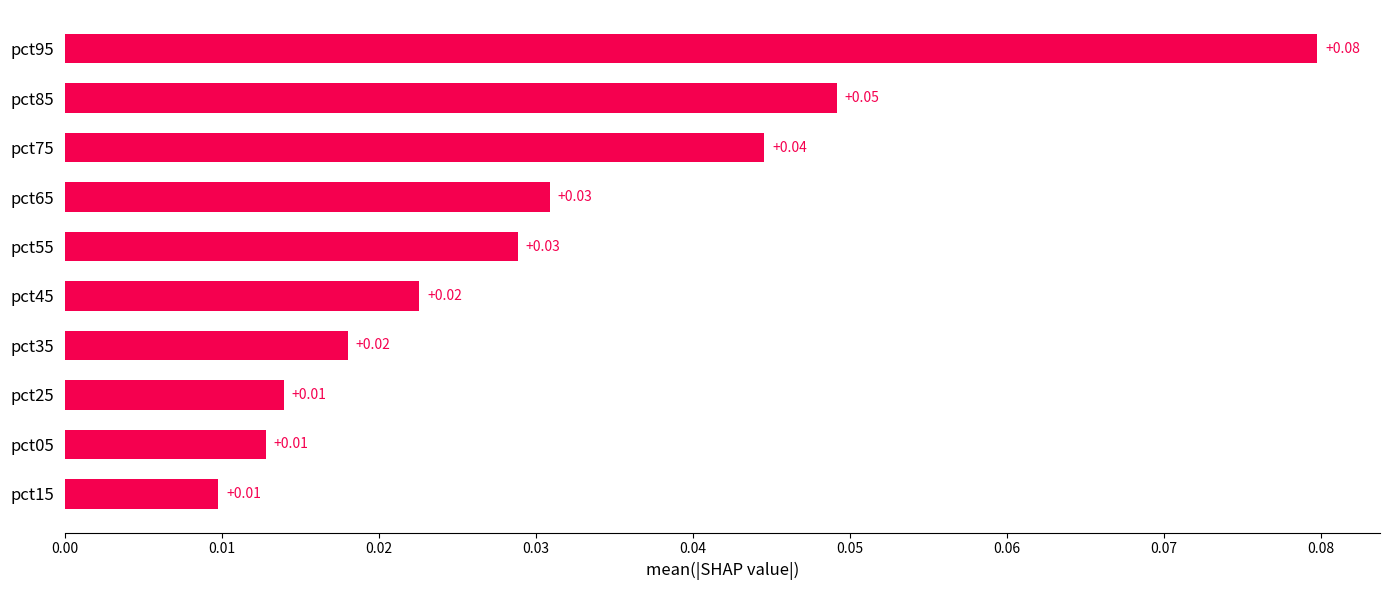

Between pct25 and pct85, which is larger?

pct85